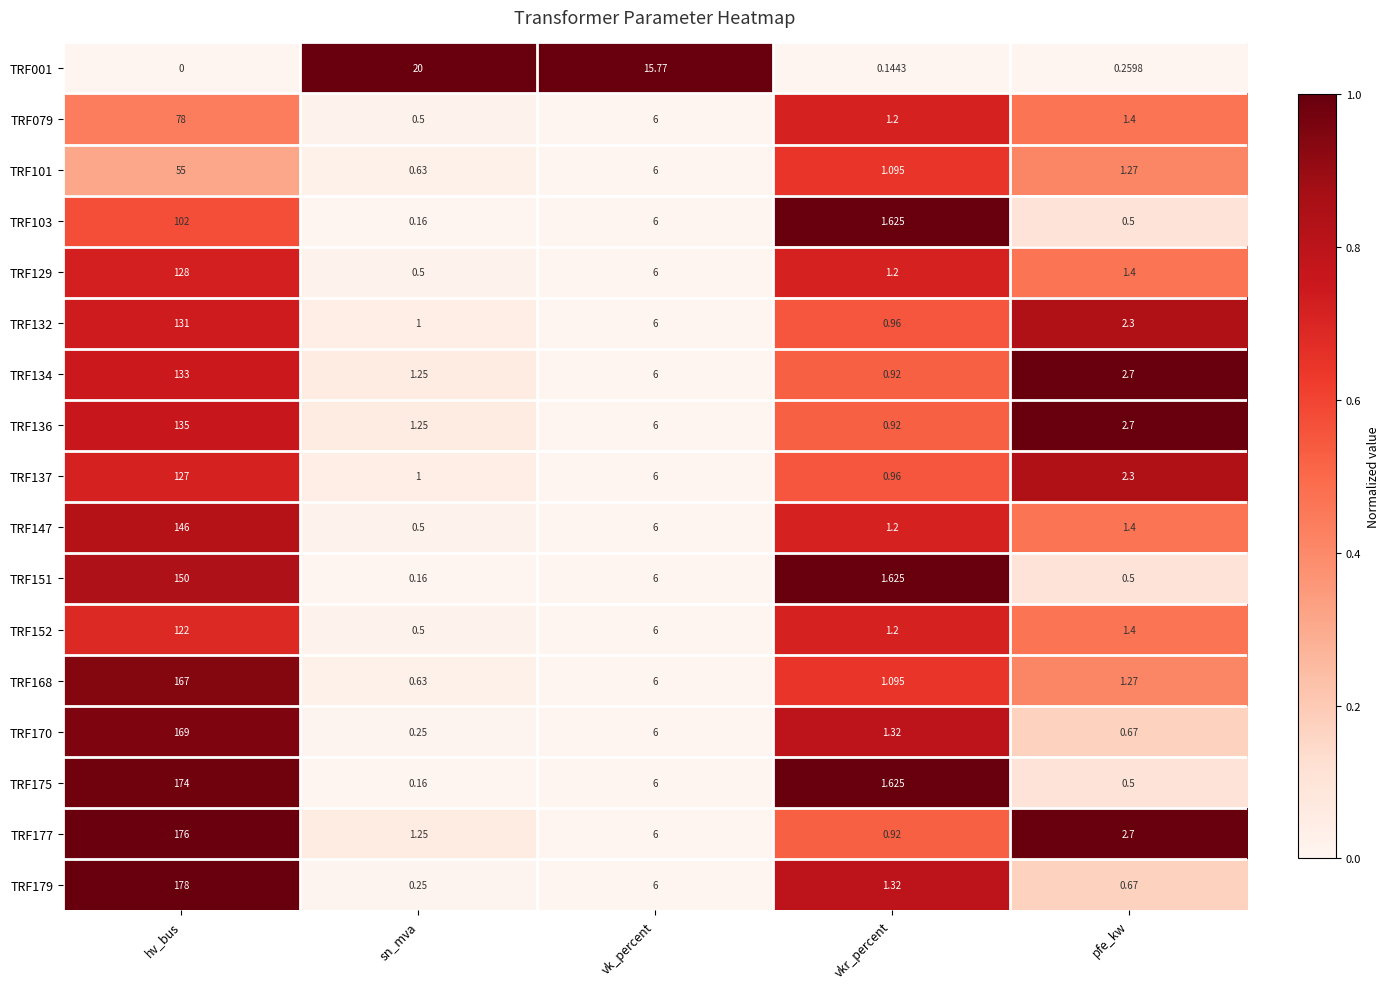

What is the difference between the highest and lowest values at vk_percent?

9.8